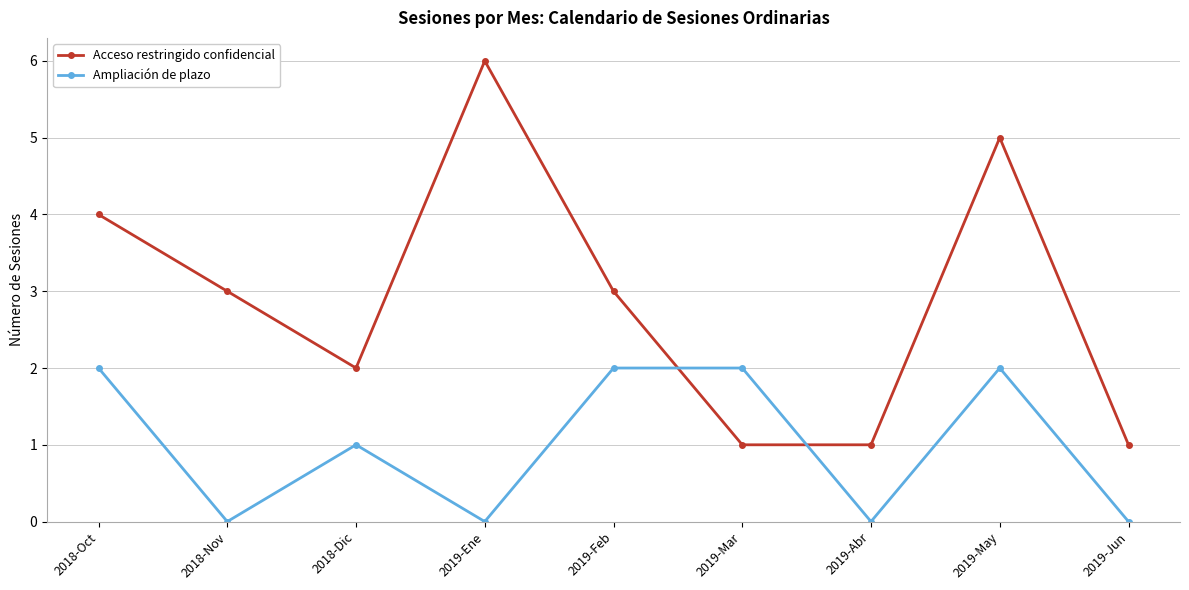

What is the total value across all series at 2018-Dic?

3